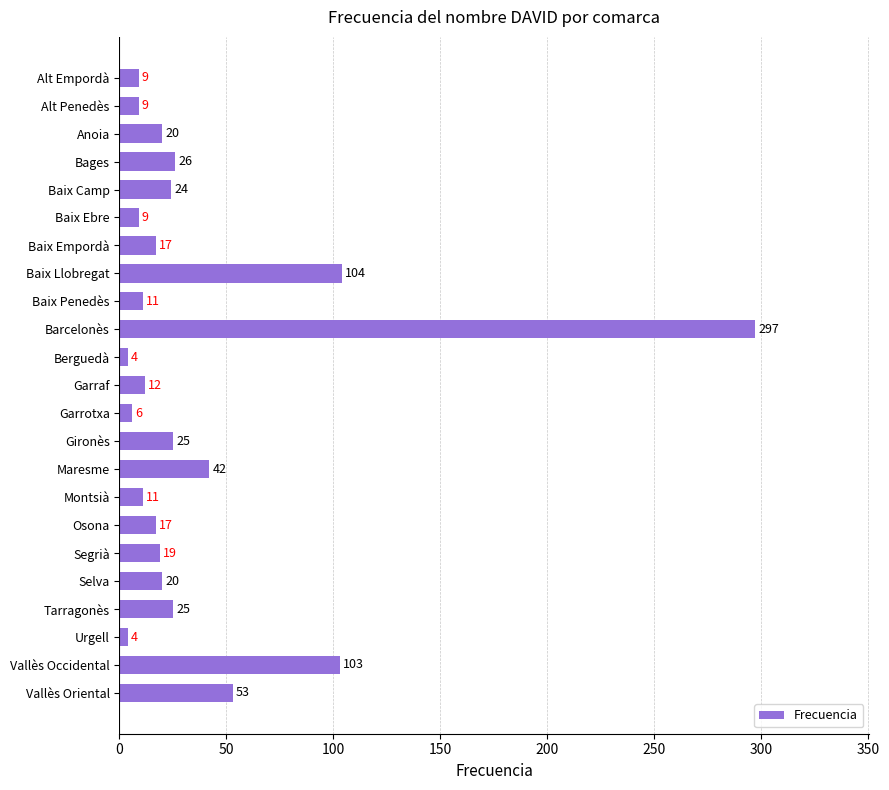

True or false: the data shows 6 at Segrià.

False